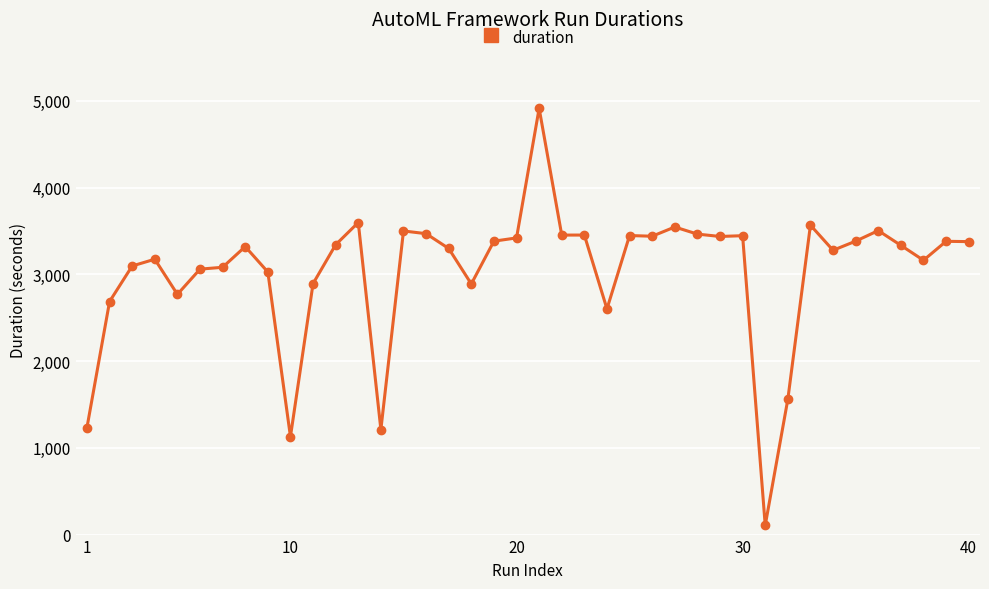

True or false: there are more than 2 points higher than both neighbors.

True